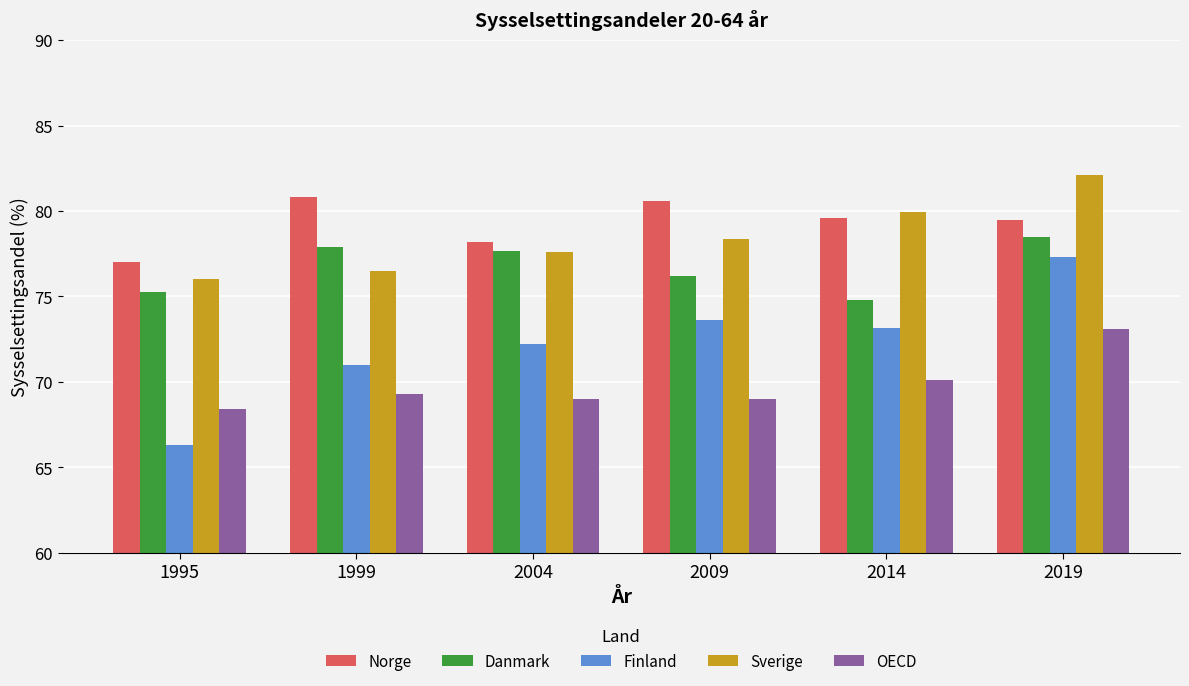

What is the difference between the second highest and second lowest values in the Danmark series?

2.6